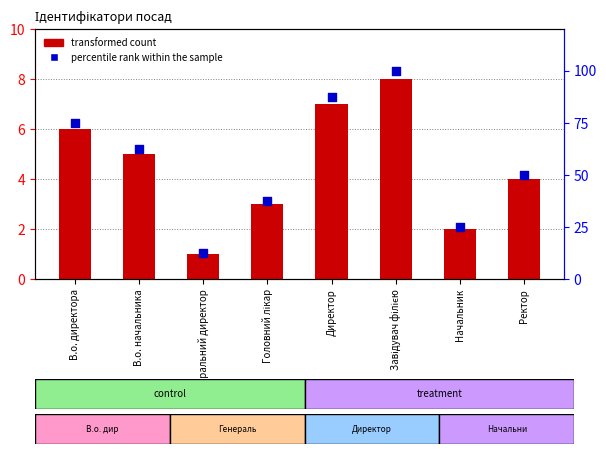

Is the value of percentile rank within the sample at Ректор greater than the value of transformed count at Начальник?

Yes